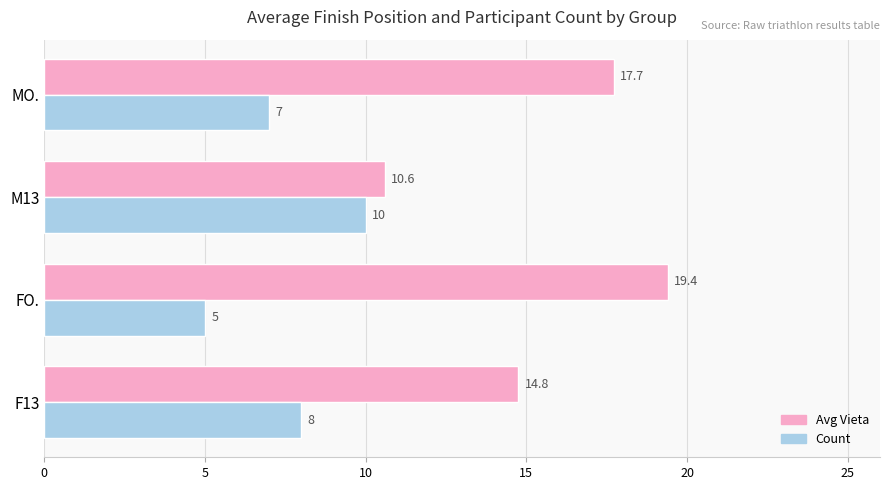

At how many categories does at least one series exceed 7?

4